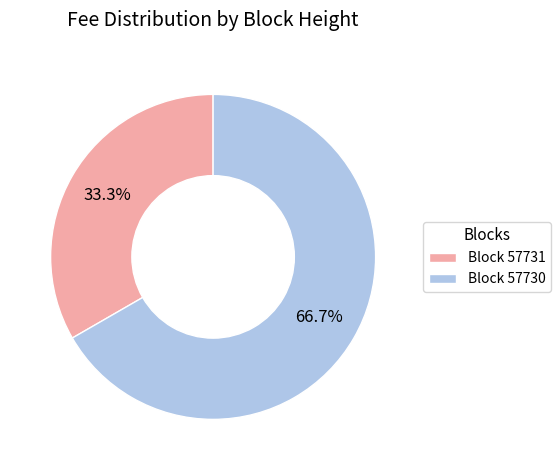

Is there any slice that represents more than half of the pie?

Yes